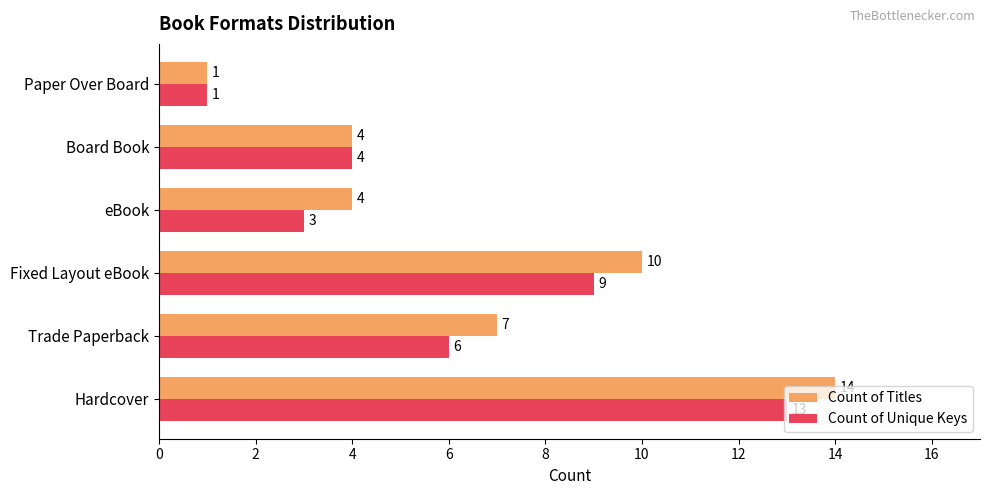

At which category does the chart reach its minimum across all series?

Paper Over Board